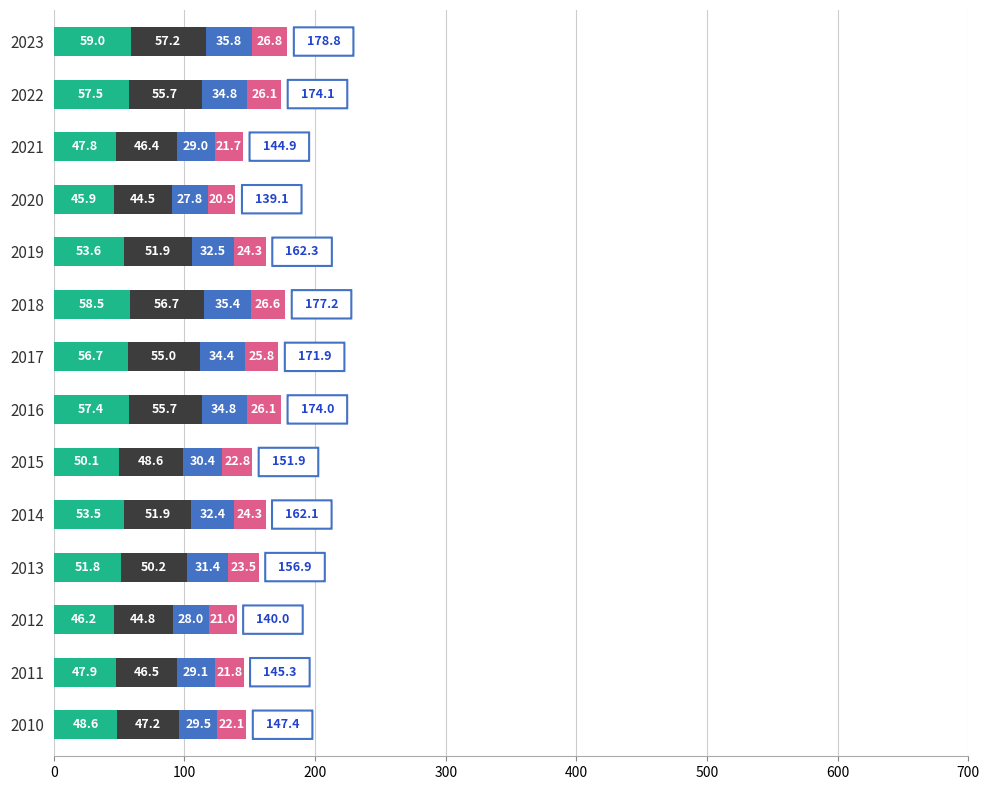

What is the total value across all series at 2022?

174.1